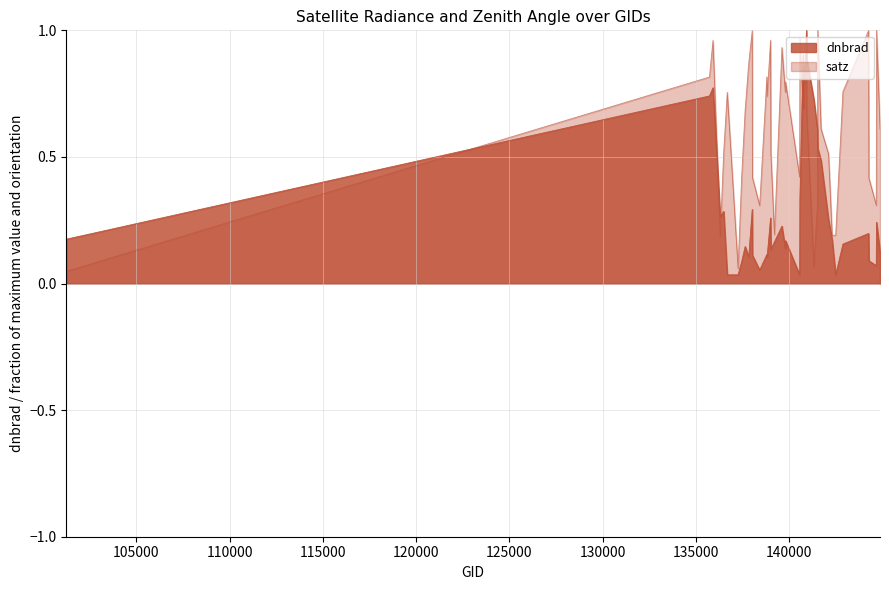

List the labels in order of value, largest first.

140920, 140737, 140934, 135906, 135717, 141315, 140750, 141507, 141522, 141699, 140565, 138010, 136480, 136295, 138994, 142099, 144673, 139602, 144246, 101251, 142293, 139797, 139201, 142871, 137631, 139783, 139009, 144859, 138796, 138022, 138809, 137822, 144263, 137442, 144659, 138408, 140551, 136672, 142483, 137251